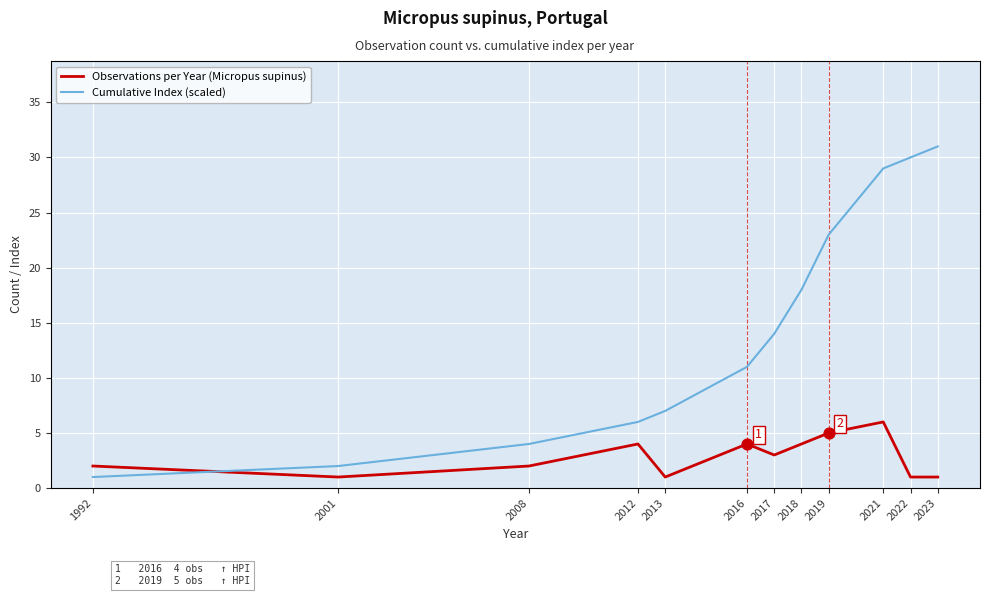

Between 1992 and 2012, which series saw the biggest shift?

Cumulative Index (scaled)